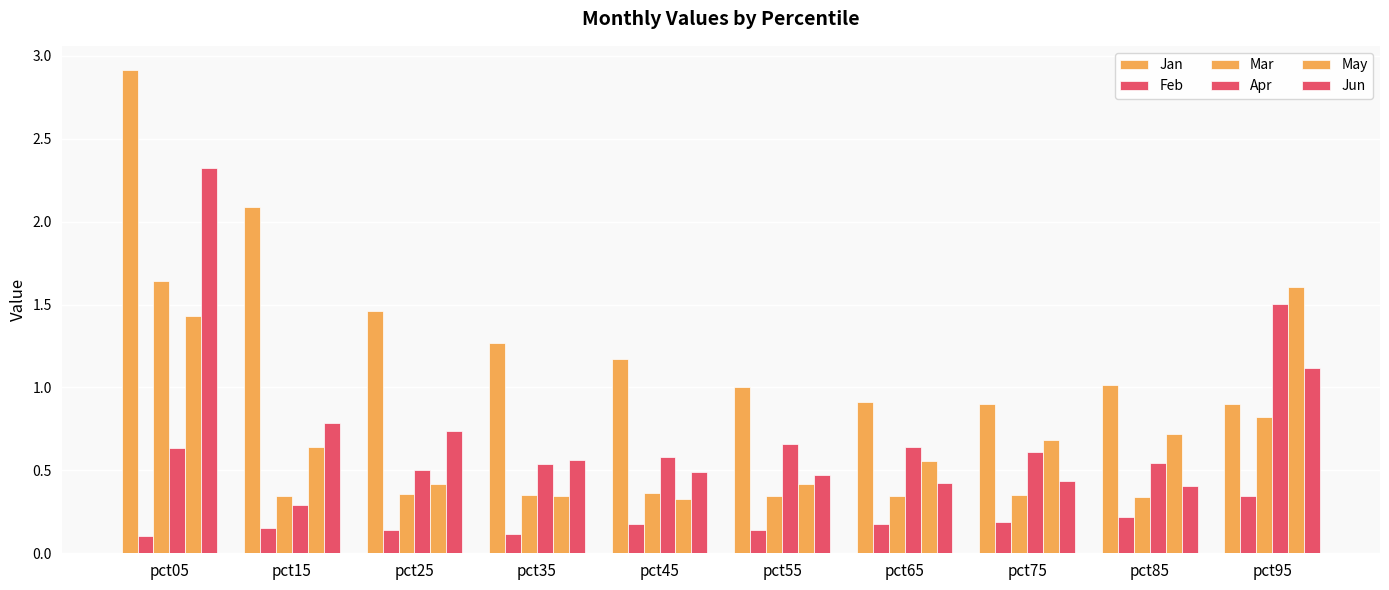

How many bars are there in each group?

6